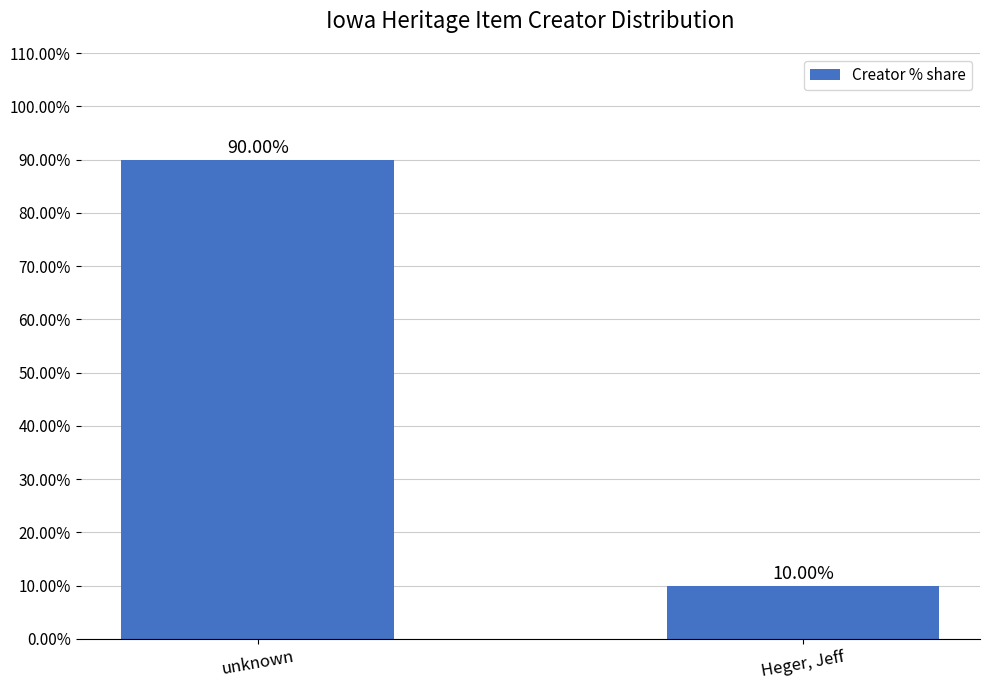

Reading left to right, transcribe all the data shown in this chart.

unknown=90	Heger, Jeff=10